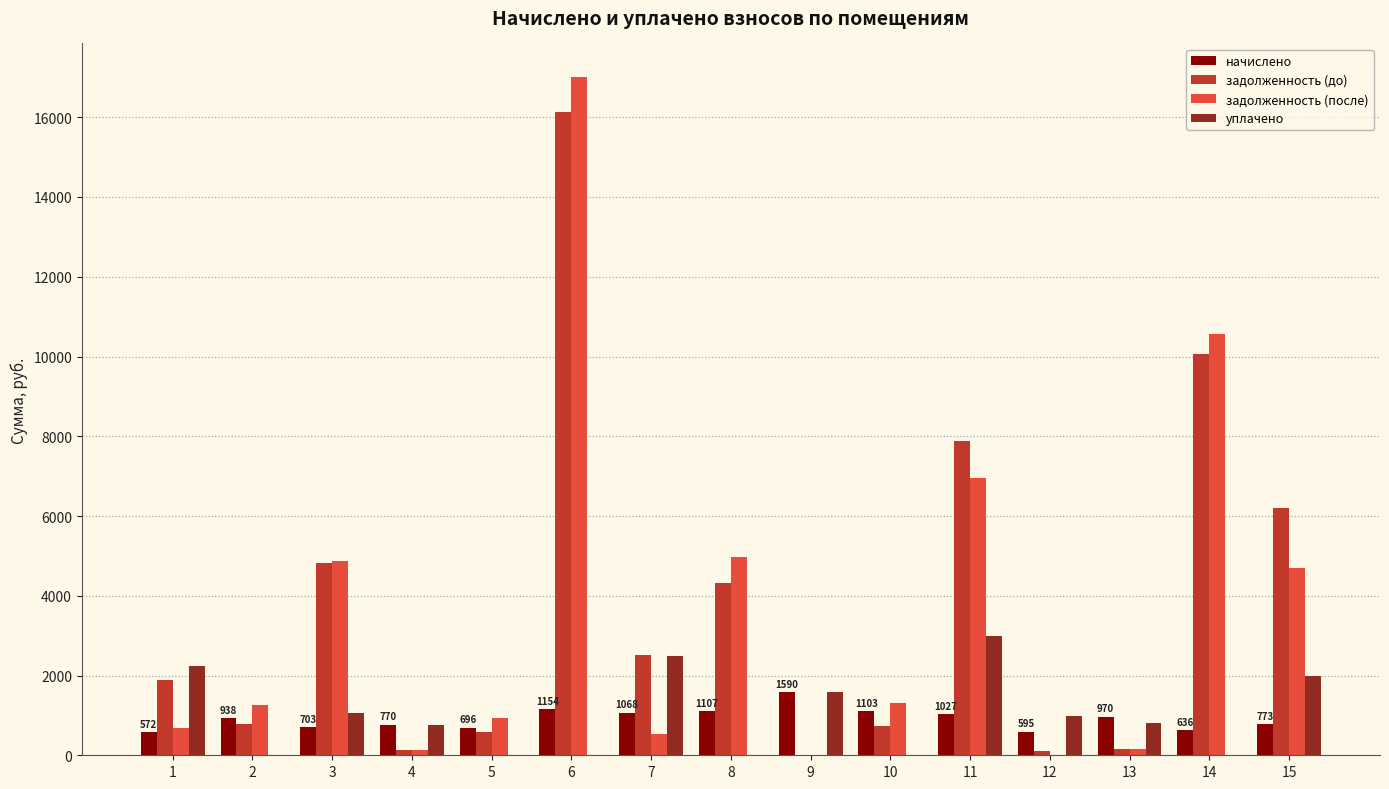

Are the bars horizontal?

No